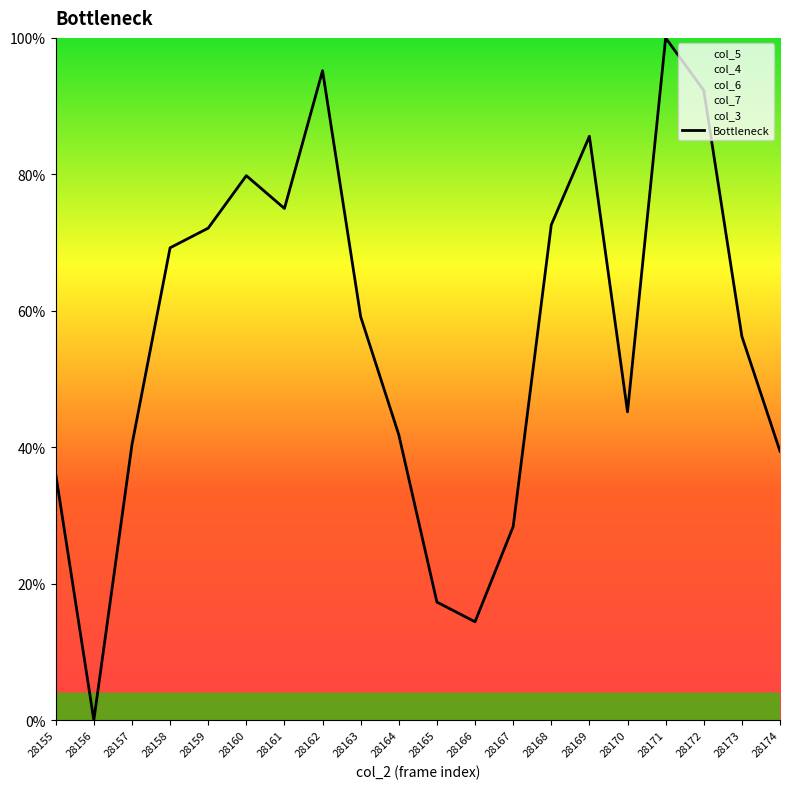

Reading left to right, list all the values displayed in this chart.

28155=0.4	28156=0.0	28157=0.4	28158=0.7	28159=0.7	28160=0.8	28161=0.8	28162=1.0	28163=0.6	28164=0.4	28165=0.2	28166=0.1	28167=0.3	28168=0.7	28169=0.9	28170=0.5	28171=1.0	28172=0.9	28173=0.6	28174=0.4